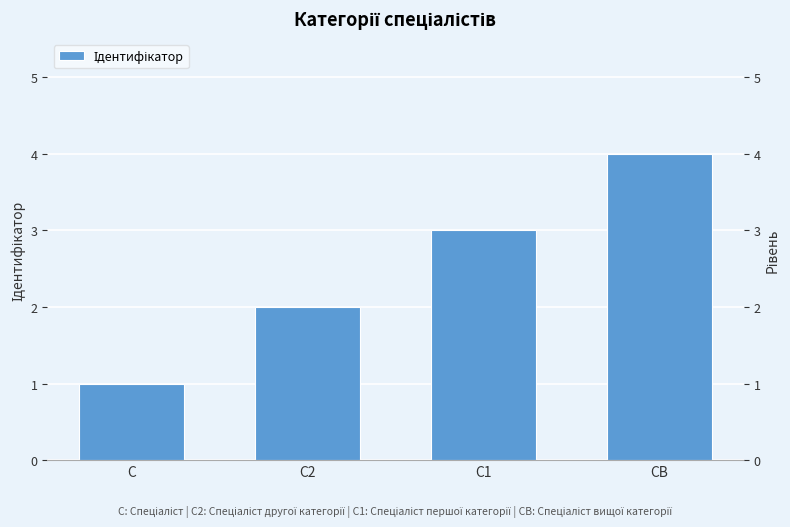

What is the value of the 1st bar from the left?

1